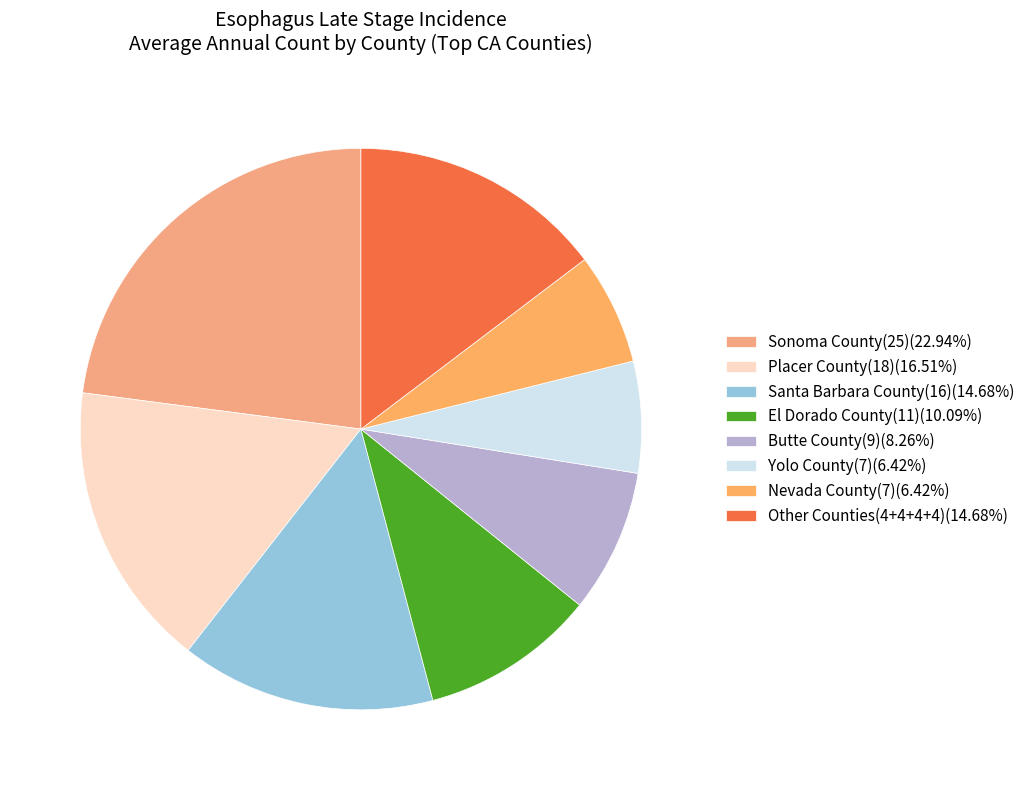

How many segments does this pie chart have?

8